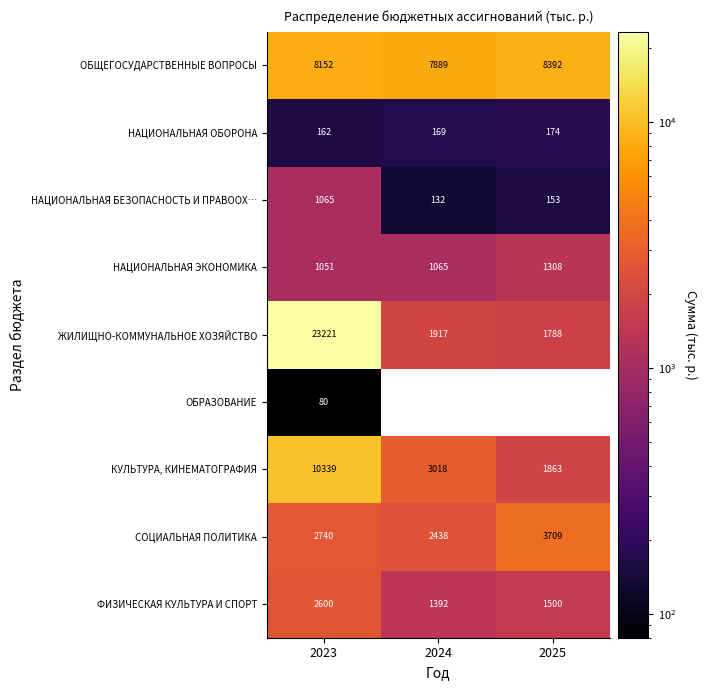

At how many categories does at least one series exceed 10745?

1